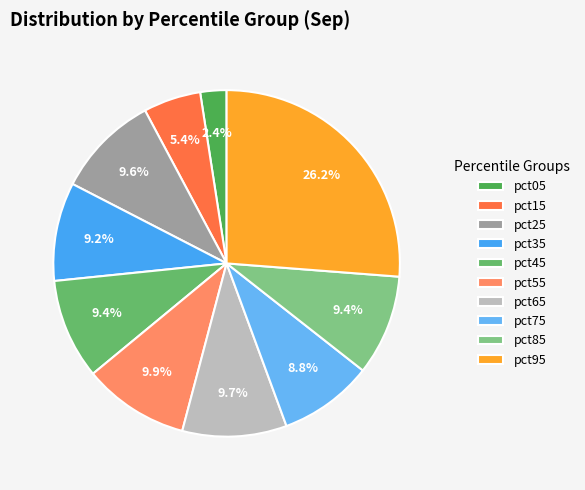

To the nearest percent, what percentage of the pie is pct65?

10%